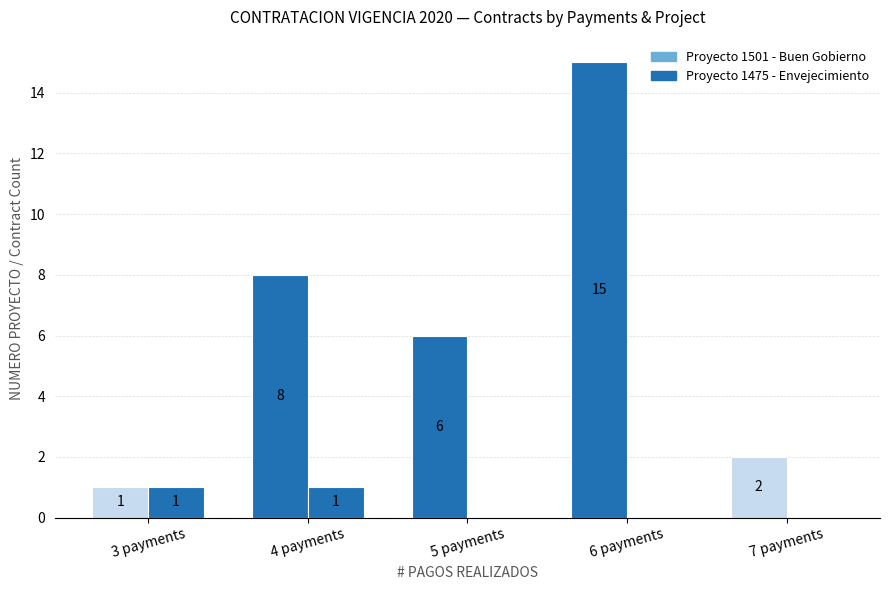

True or false: Proyecto 1475 has a value of 0 at 6 payments.

False